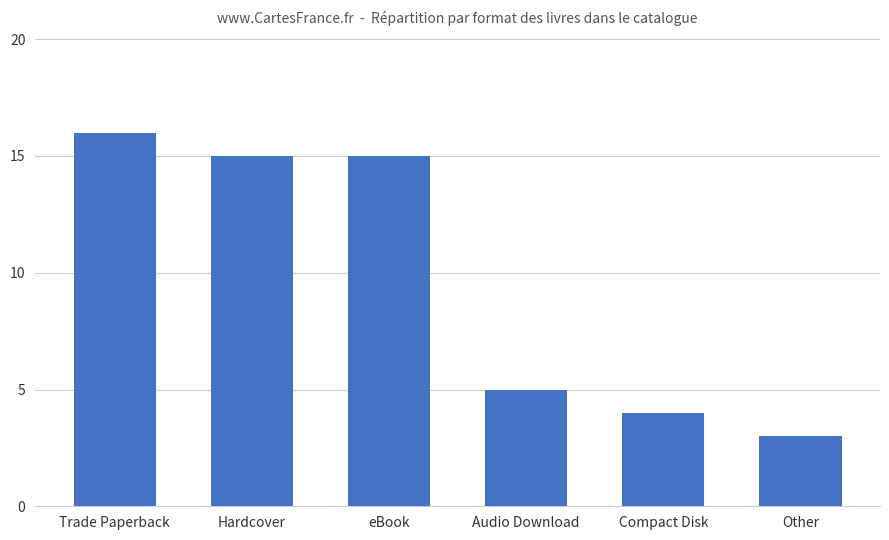

What is the change in value from Audio Download to Compact Disk?

-1